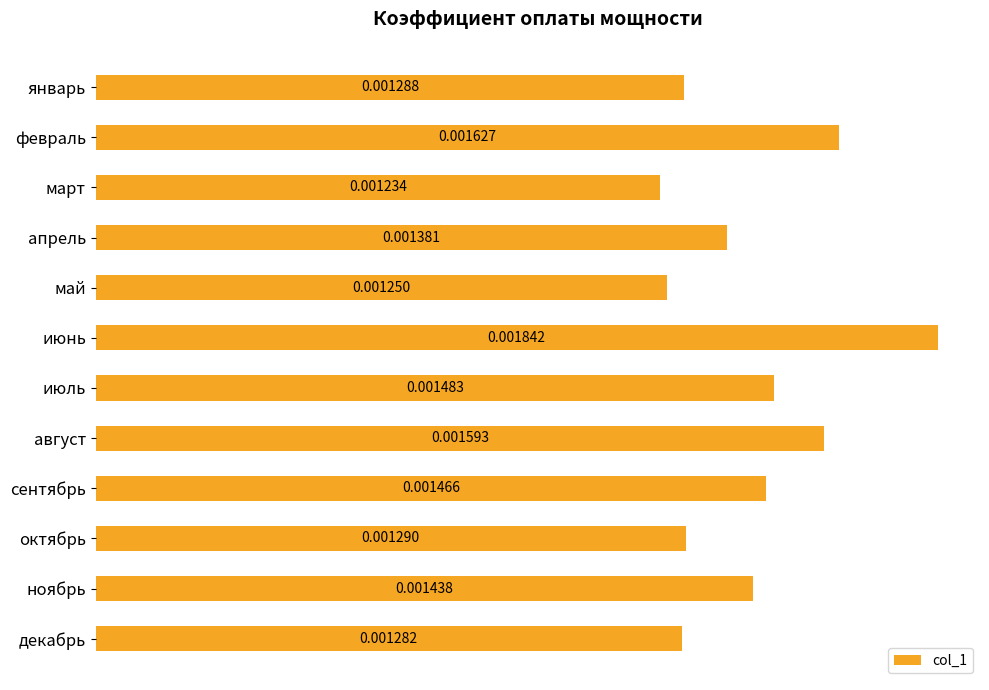

Which label corresponds to the smallest value in the chart?

март